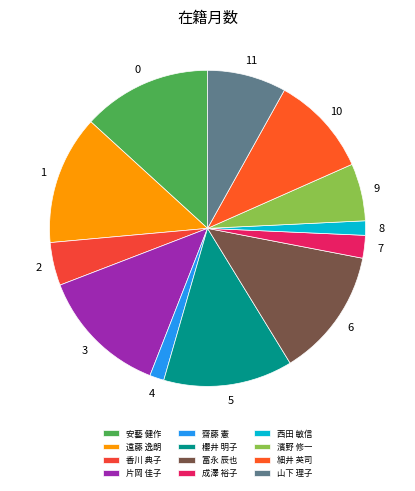

How many slices are in this pie chart?

12